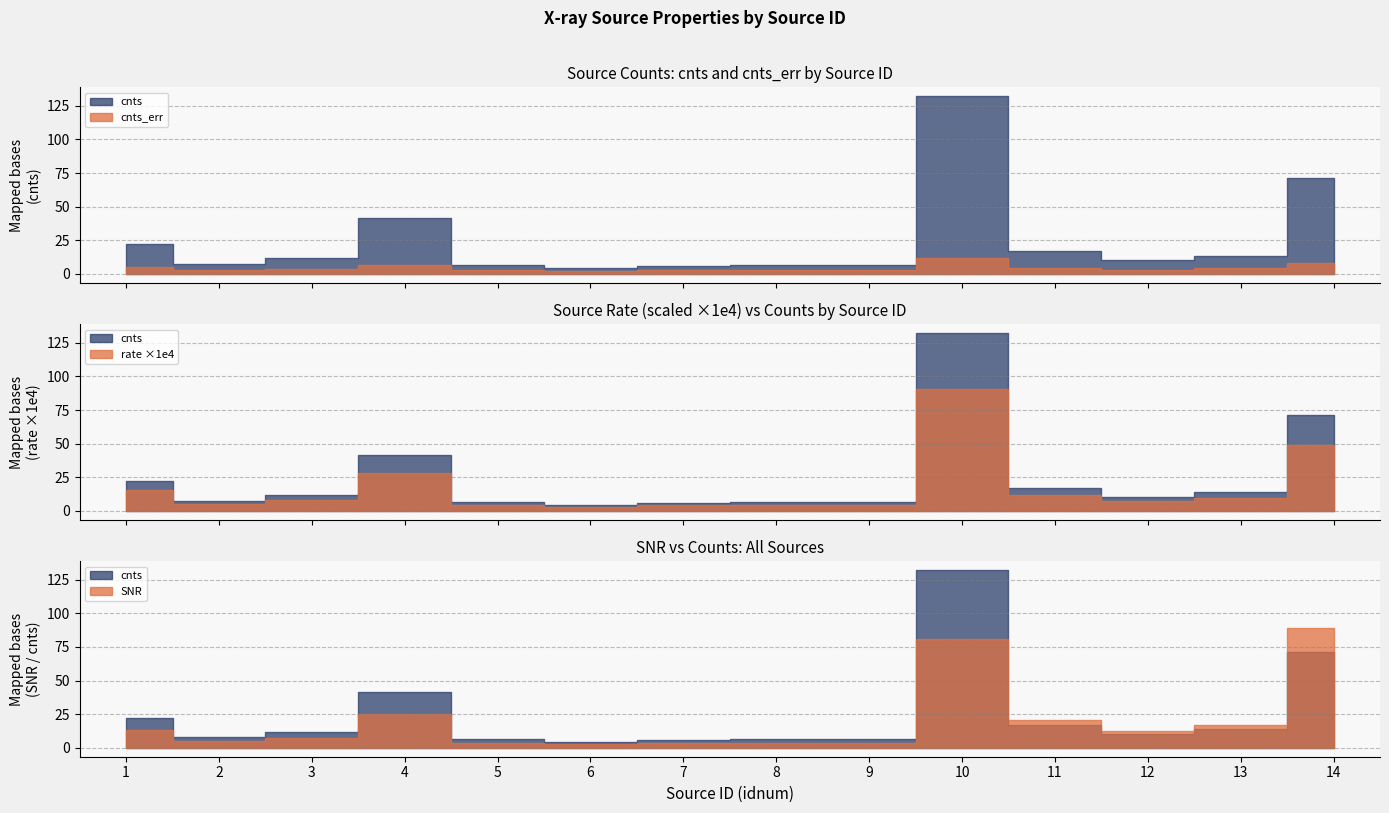

True or false: rate has a value of 0.0 at 10.

True